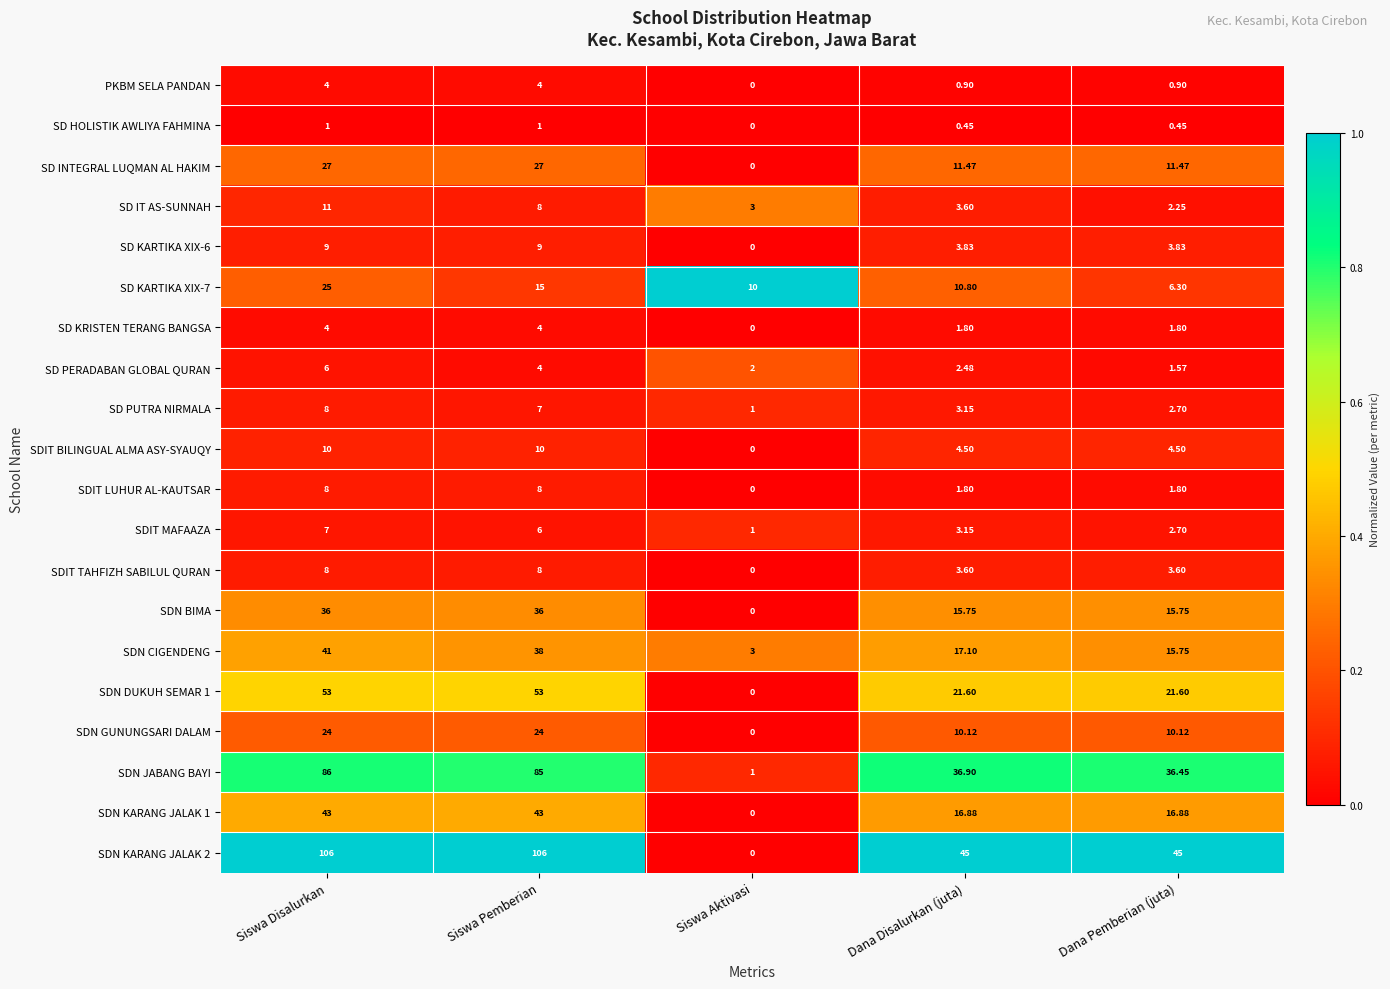

At which category is the sum across all series the highest?

Siswa Disalurkan